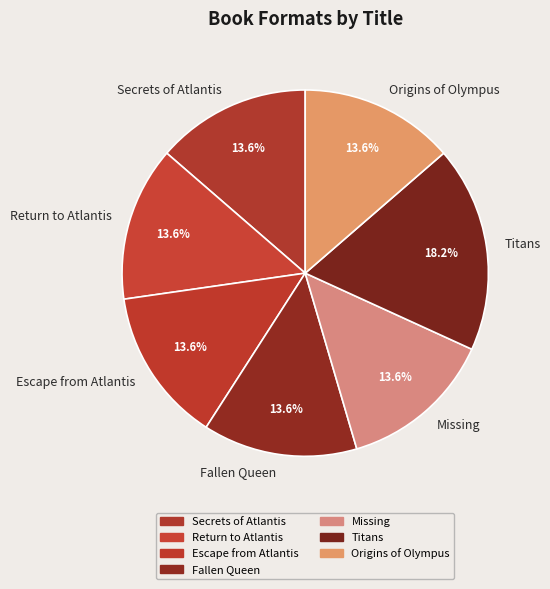

True or false: Missing accounts for 3% of the total.

False